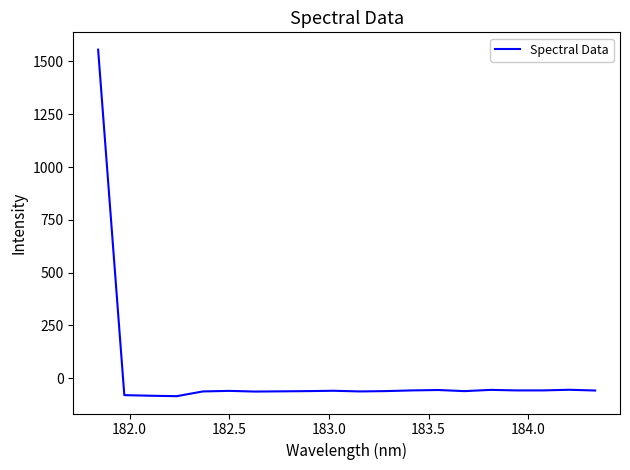

What is the smallest value displayed?

-84.8